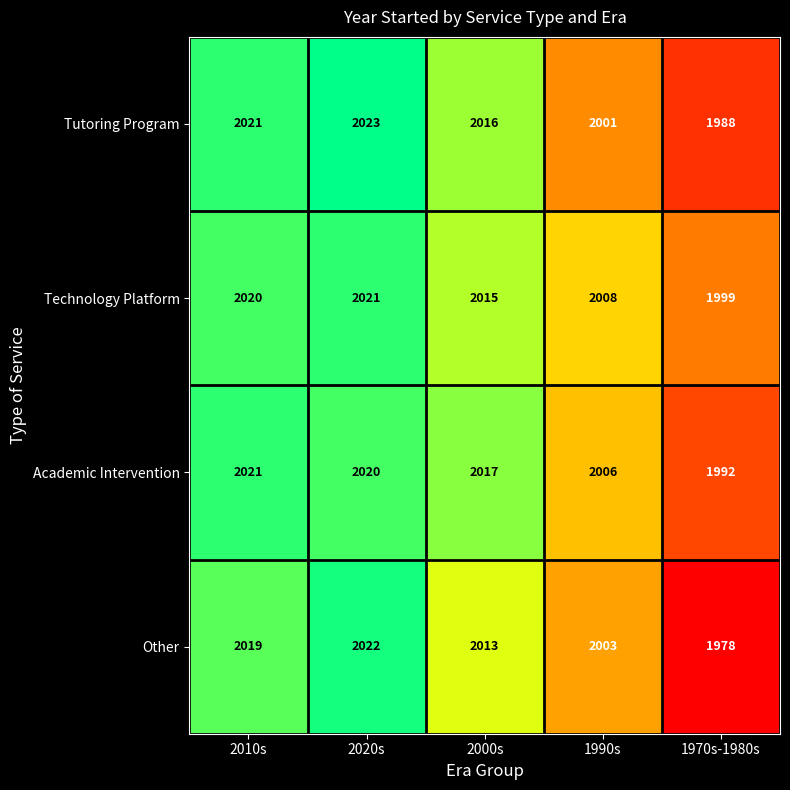

What is the sum of the Technology Platform values at 1970s-1980s and 2010s?

4019